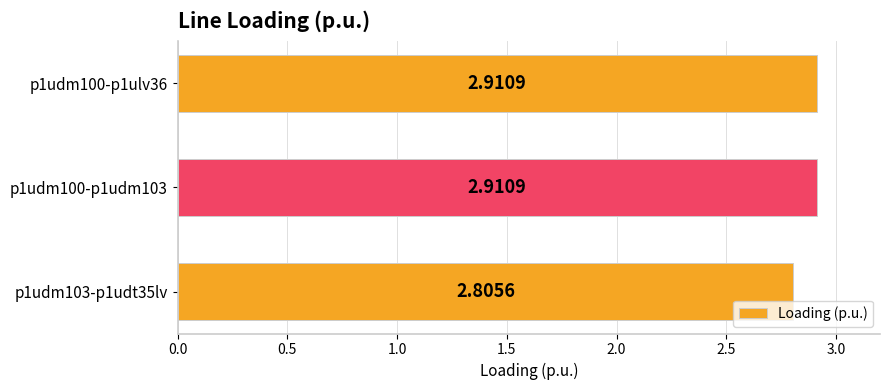

What is the average value?

2.9